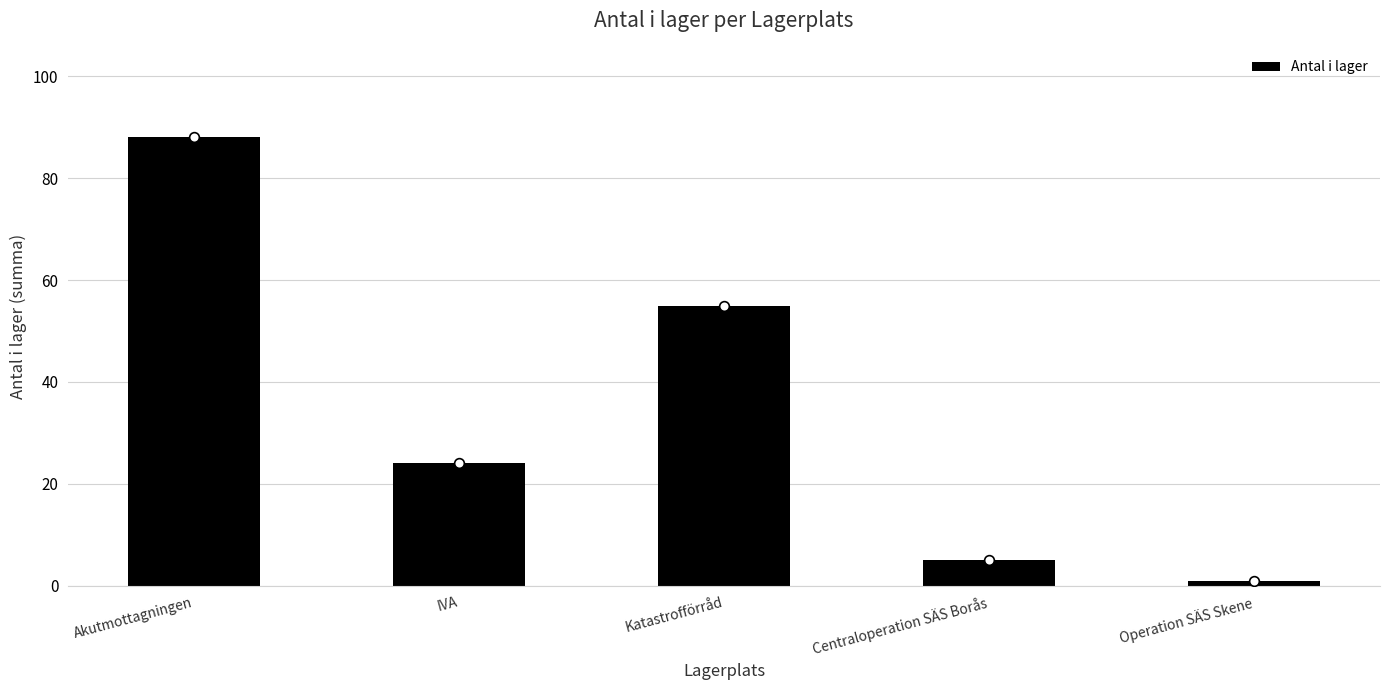

What is the label of the 5th bar from the right?

Akutmottagningen